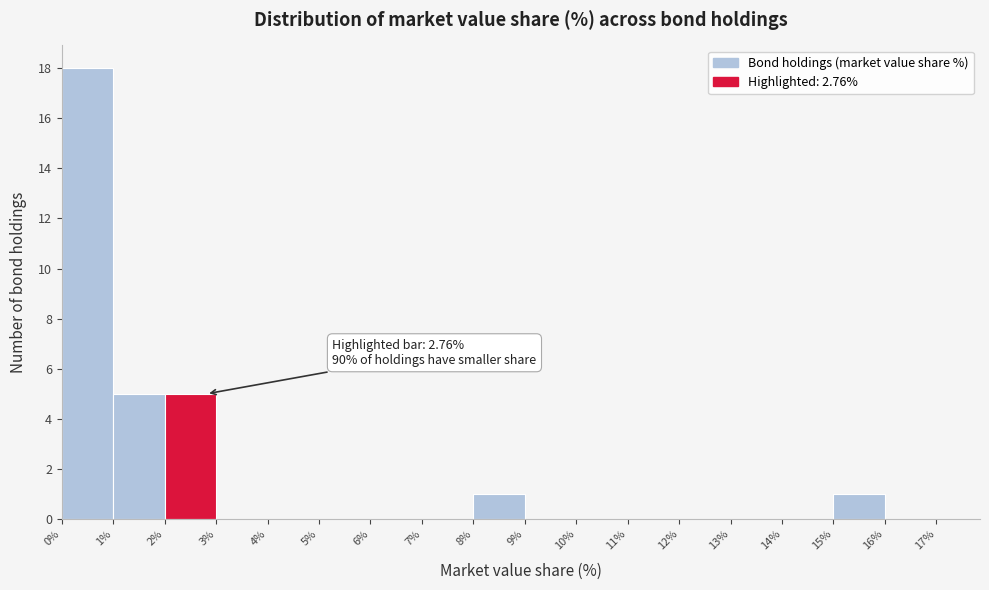

Over which range of the x-axis is the bar tallest?

0% to 1%